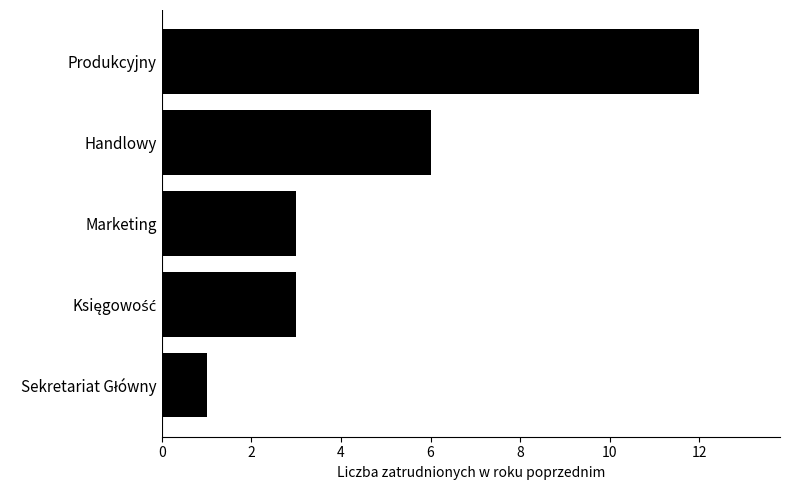

What is the average value?

5